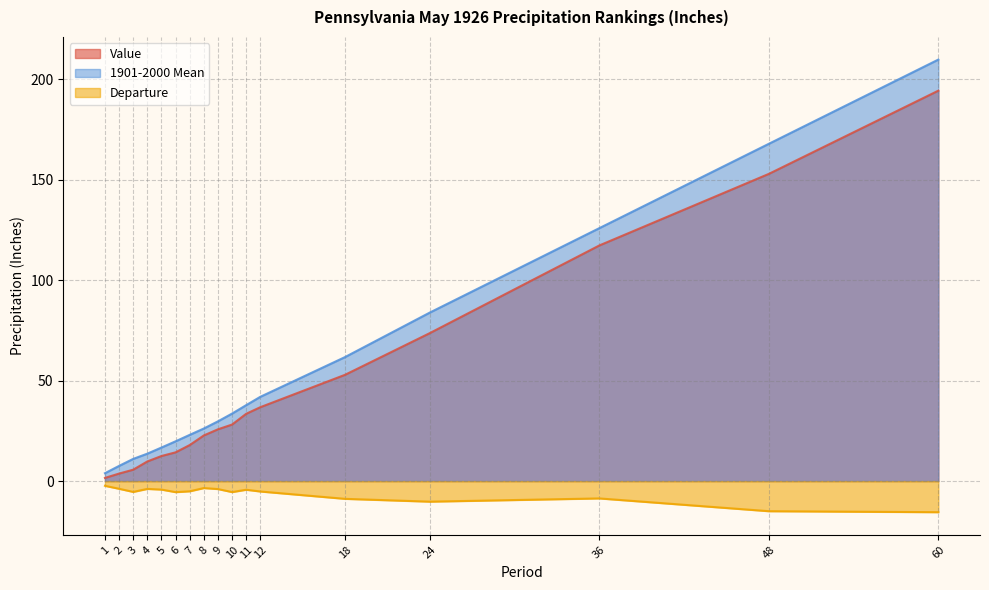

True or false: 1901-2000 Mean and Departure cross at least once.

False